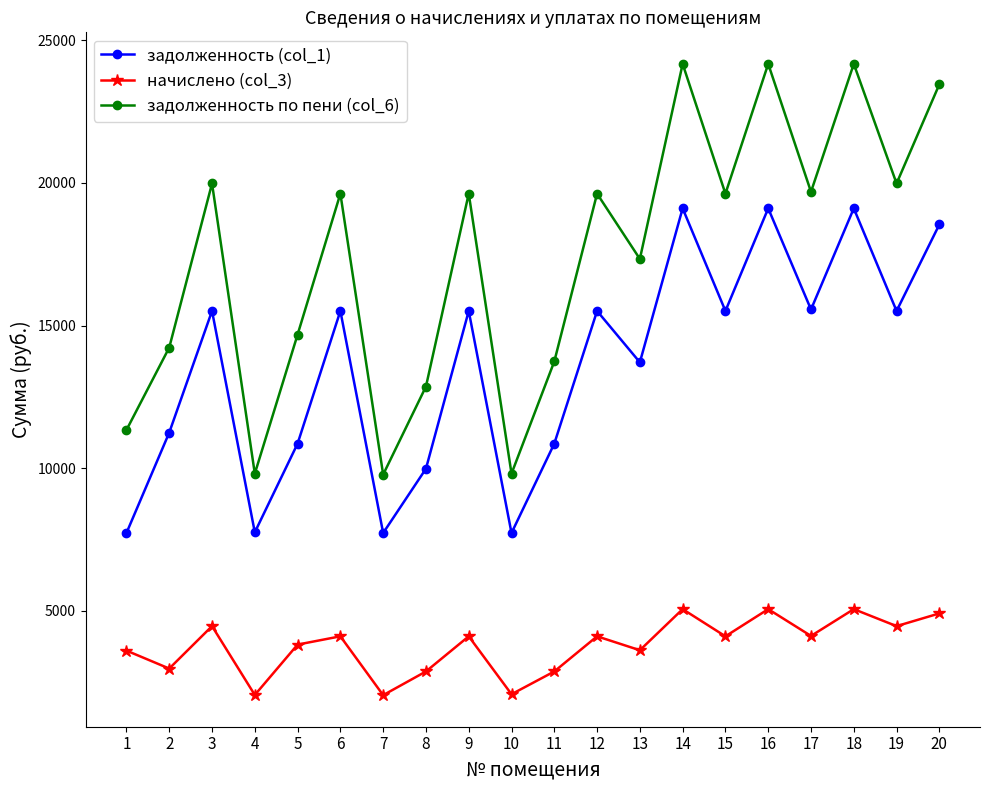

What is the average value of the задолженность (col_1) series?

13604.8